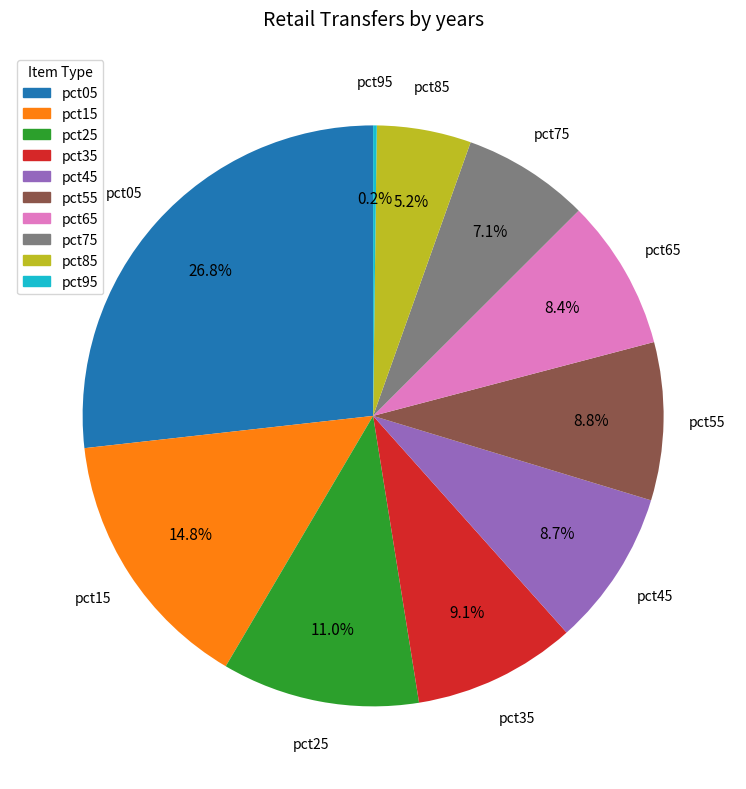

Is there any slice that represents more than half of the pie?

No